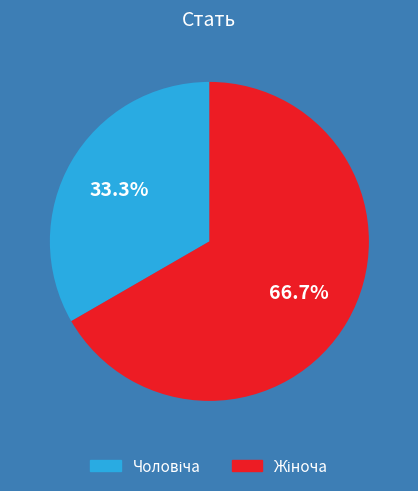

Is there any slice that represents more than half of the pie?

Yes